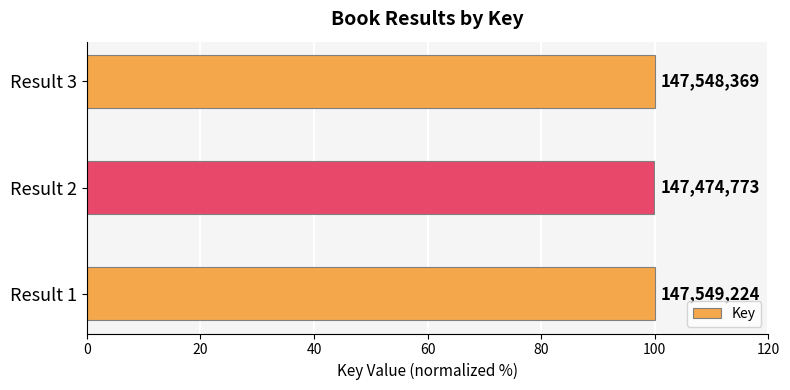

How many bars are there in total?

3